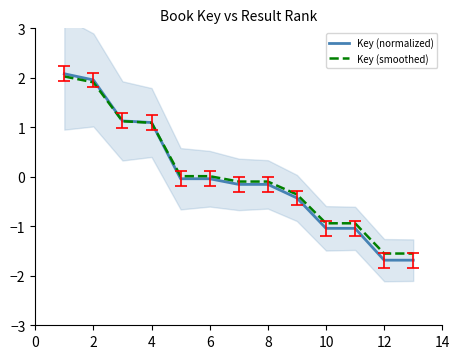

Reading left to right, what are all the values shown in this chart?

Key (normalized): 2.1	2.0	1.1	1.1	-0.0	-0.0	-0.2	-0.2	-0.4	-1.0	-1.0	-1.7	-1.7
Key (smoothed): 2.0	1.9	1.1	1.1	0.0	0.0	-0.1	-0.1	-0.4	-0.9	-0.9	-1.6	-1.6